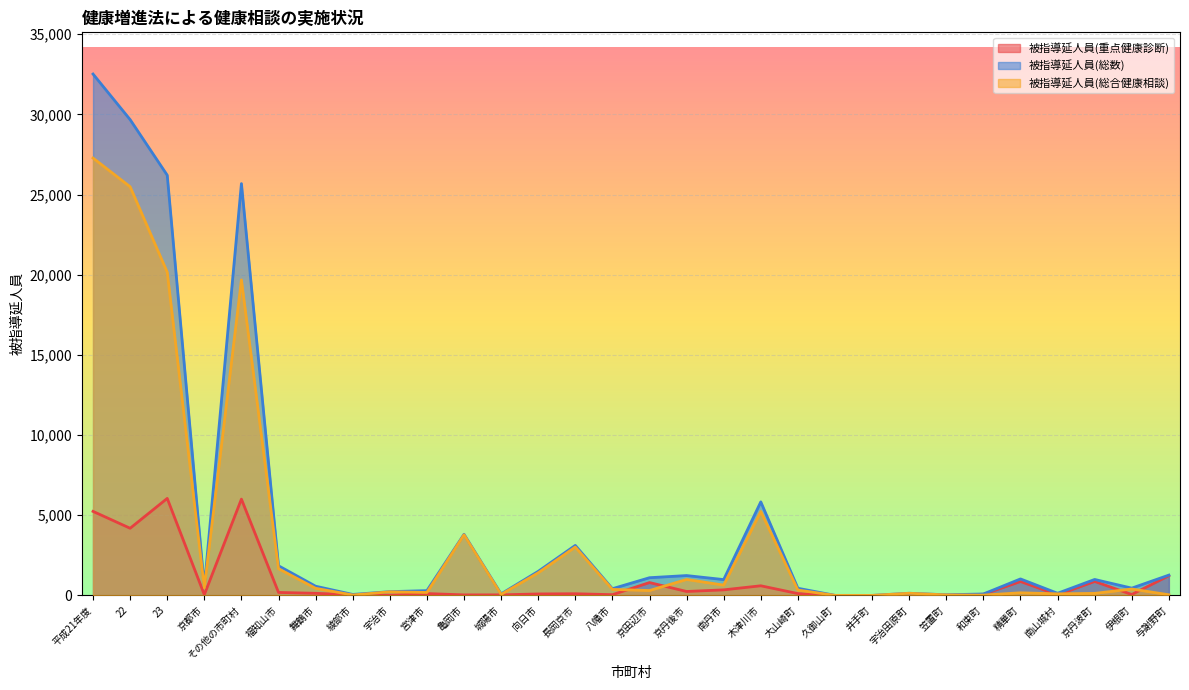

True or false: 被指導延人員(重点健康診断) and 被指導延人員(総数) intersect in this chart.

False